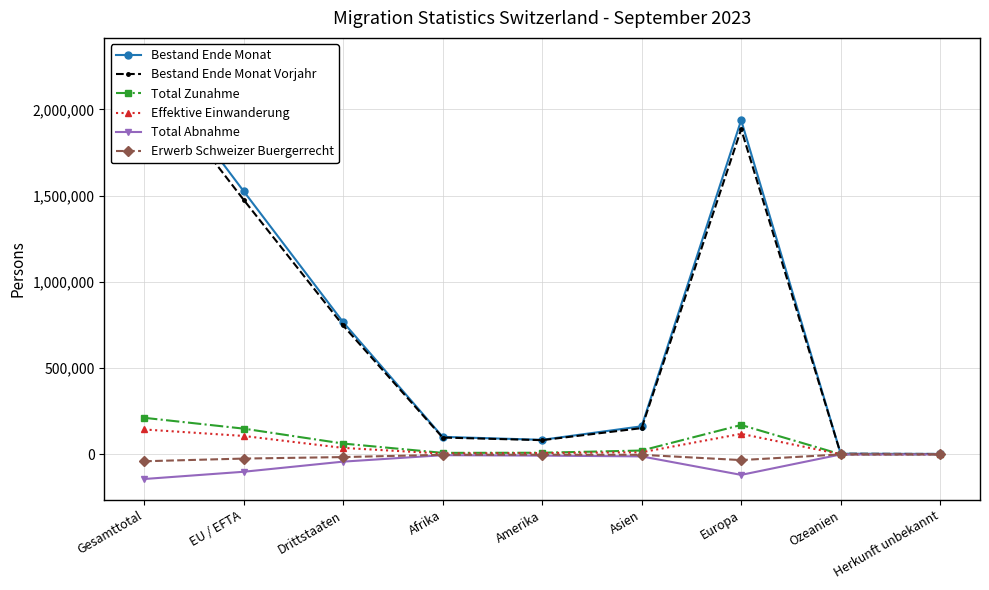

True or false: Total Zunahme and Total Abnahme intersect in this chart.

False